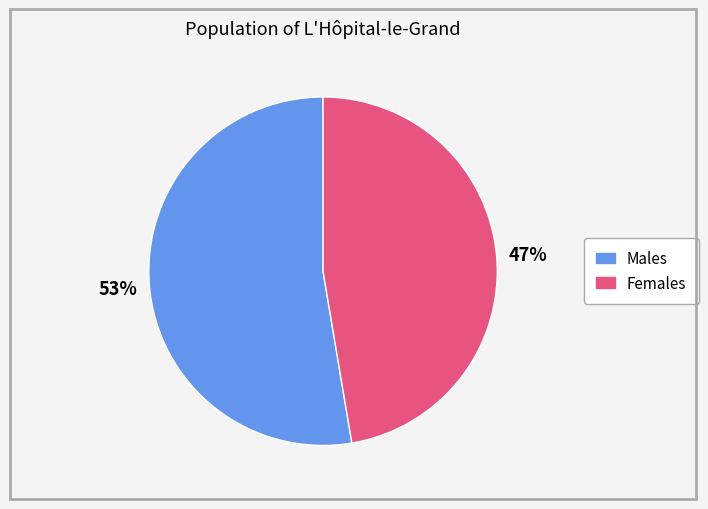

Does any single category account for the majority?

Yes